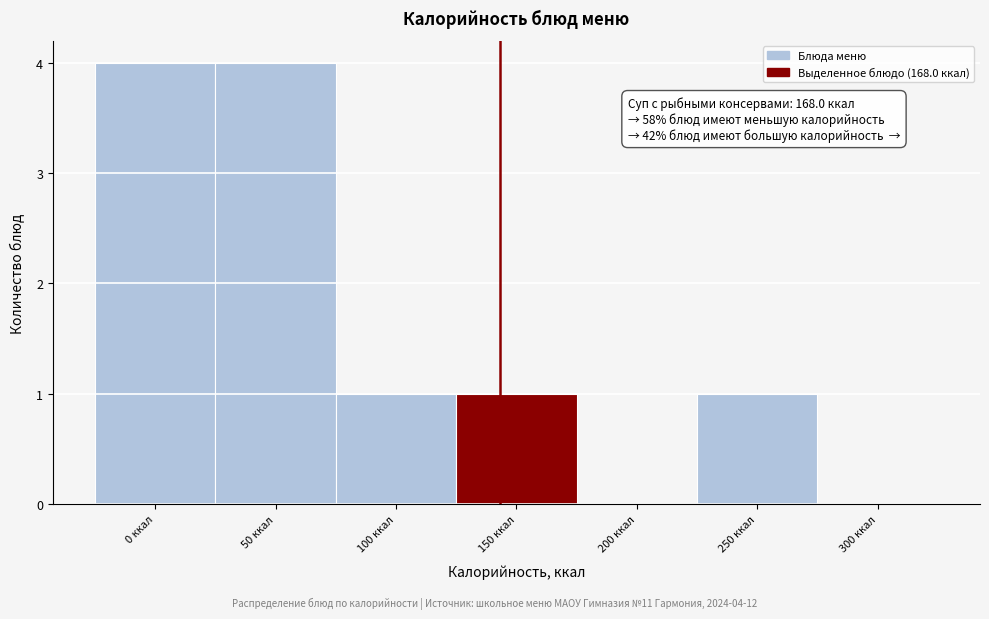

Reading left to right, transcribe all the data shown in this chart.

0 ккал=4	50 ккал=4	100 ккал=1	150 ккал=1	200 ккал=0	250 ккал=1	300 ккал=0